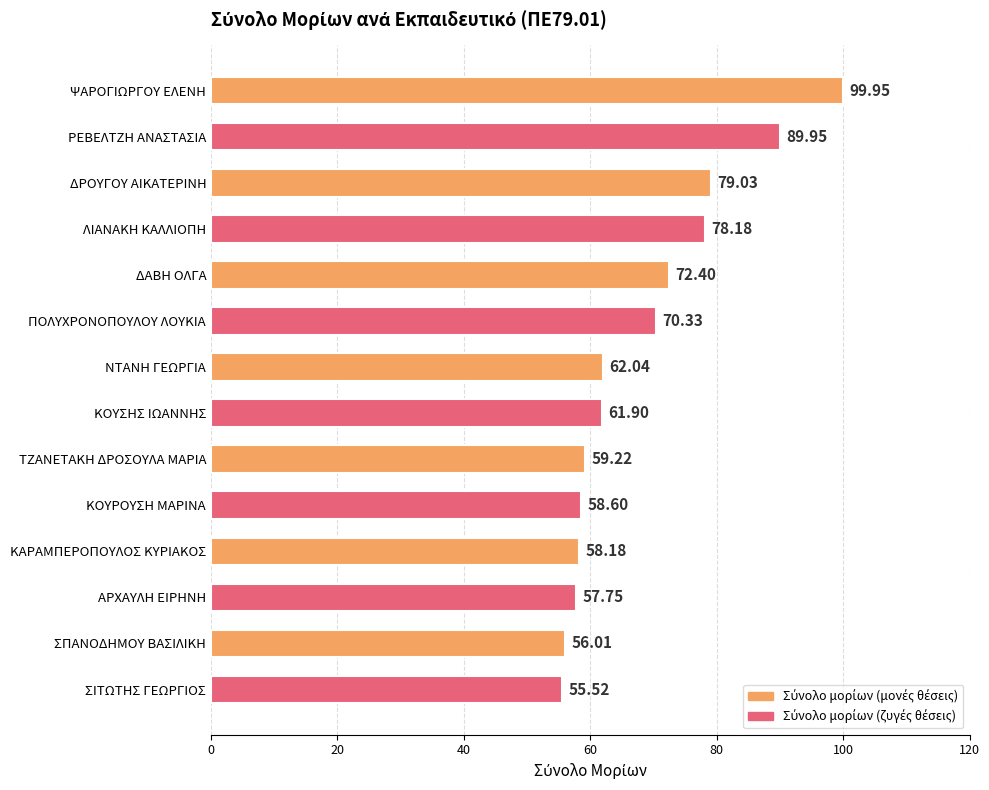

What is the minimum value shown in the chart?

55.5